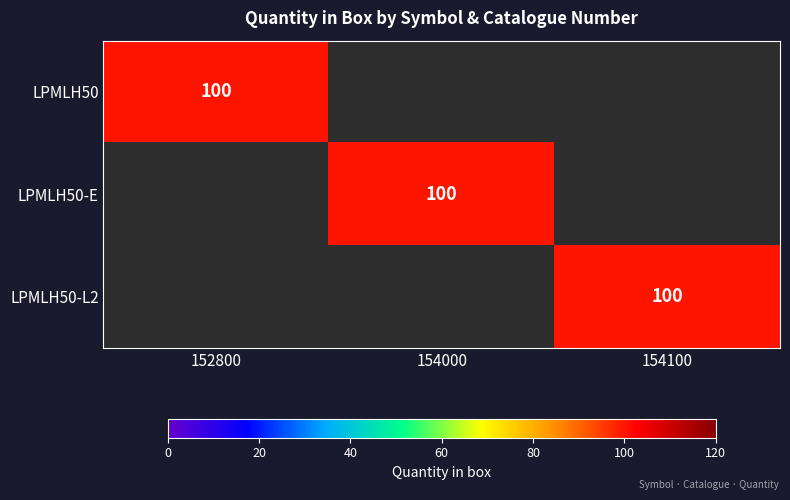

Rank the categories by LPMLH50 value from lowest to highest.

154000, 154100, 152800